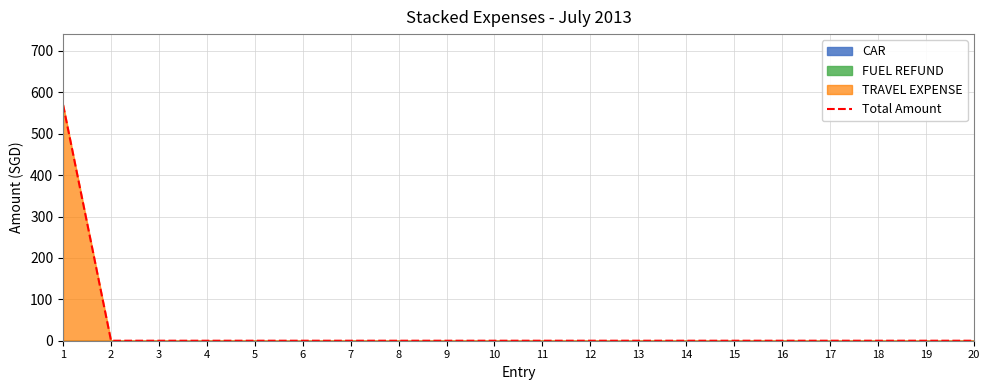

How many data points are above 0?

1